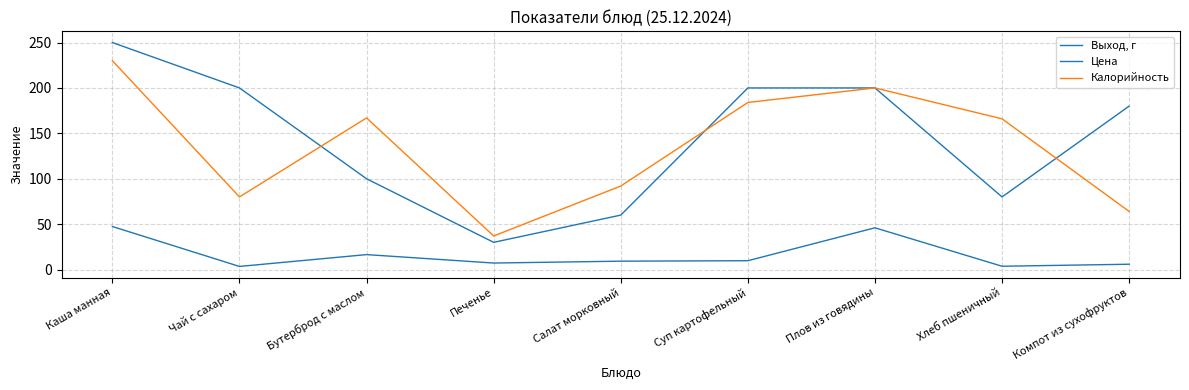

Reading right to left, extract all data points from this chart.

Выход, г: 180.0	80.0	200.0	200.0	60.0	30.0	100.0	200.0	250.0
Цена: 5.9	3.7	46.0	9.8	9.3	7.2	16.5	3.5	47.4
Калорийность: 64.0	166.0	200.0	184.0	92.0	37.0	167.0	80.0	230.0